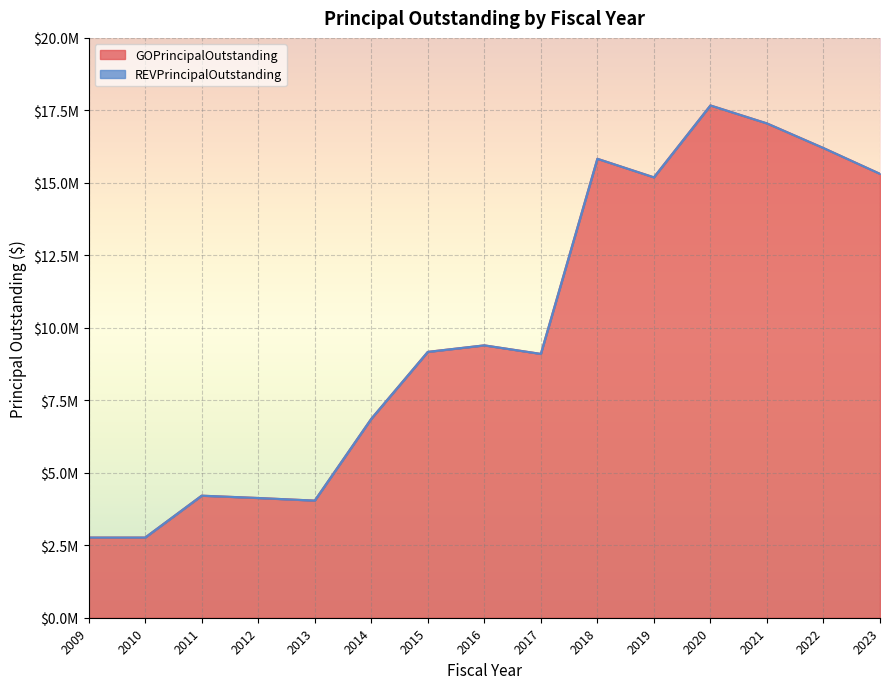

At which category does the chart reach its minimum across all series?

2009